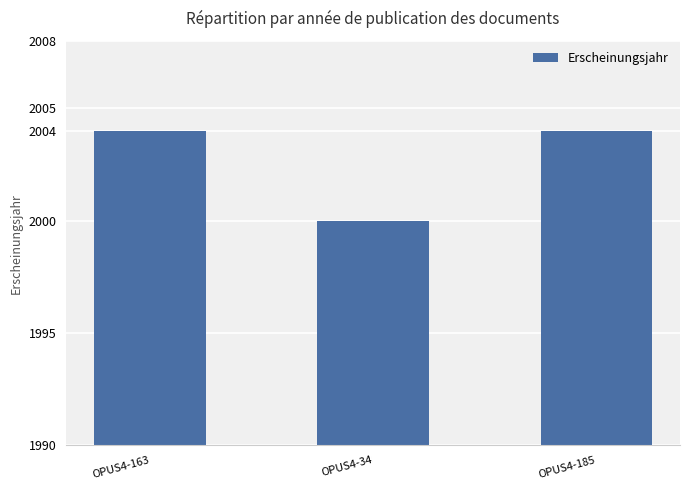

What is the ratio of the value at OPUS4-185 to the value at OPUS4-163?

1.0